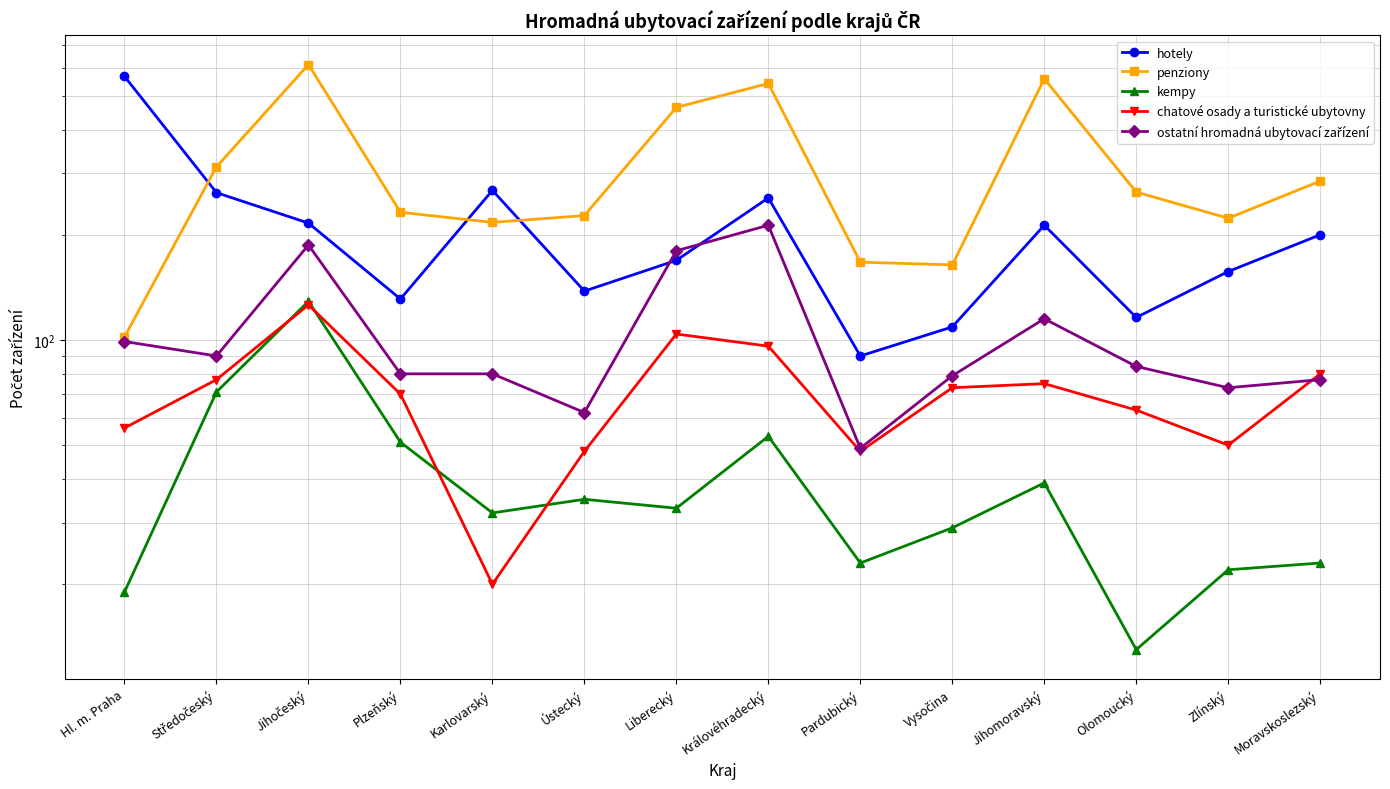

Is it true that penziony equals 164 at Vysočina?

True